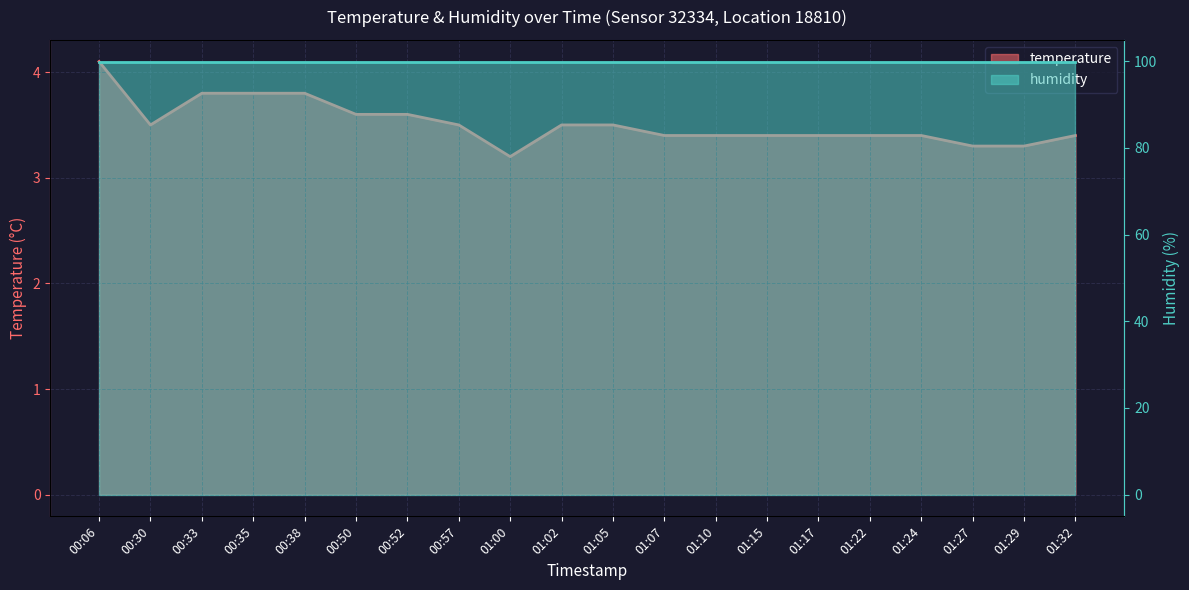

List the labels in order of value, largest first.

00:06, 00:33, 00:35, 00:38, 00:50, 00:52, 00:30, 00:57, 01:02, 01:05, 01:07, 01:10, 01:15, 01:17, 01:22, 01:24, 01:32, 01:27, 01:29, 01:00